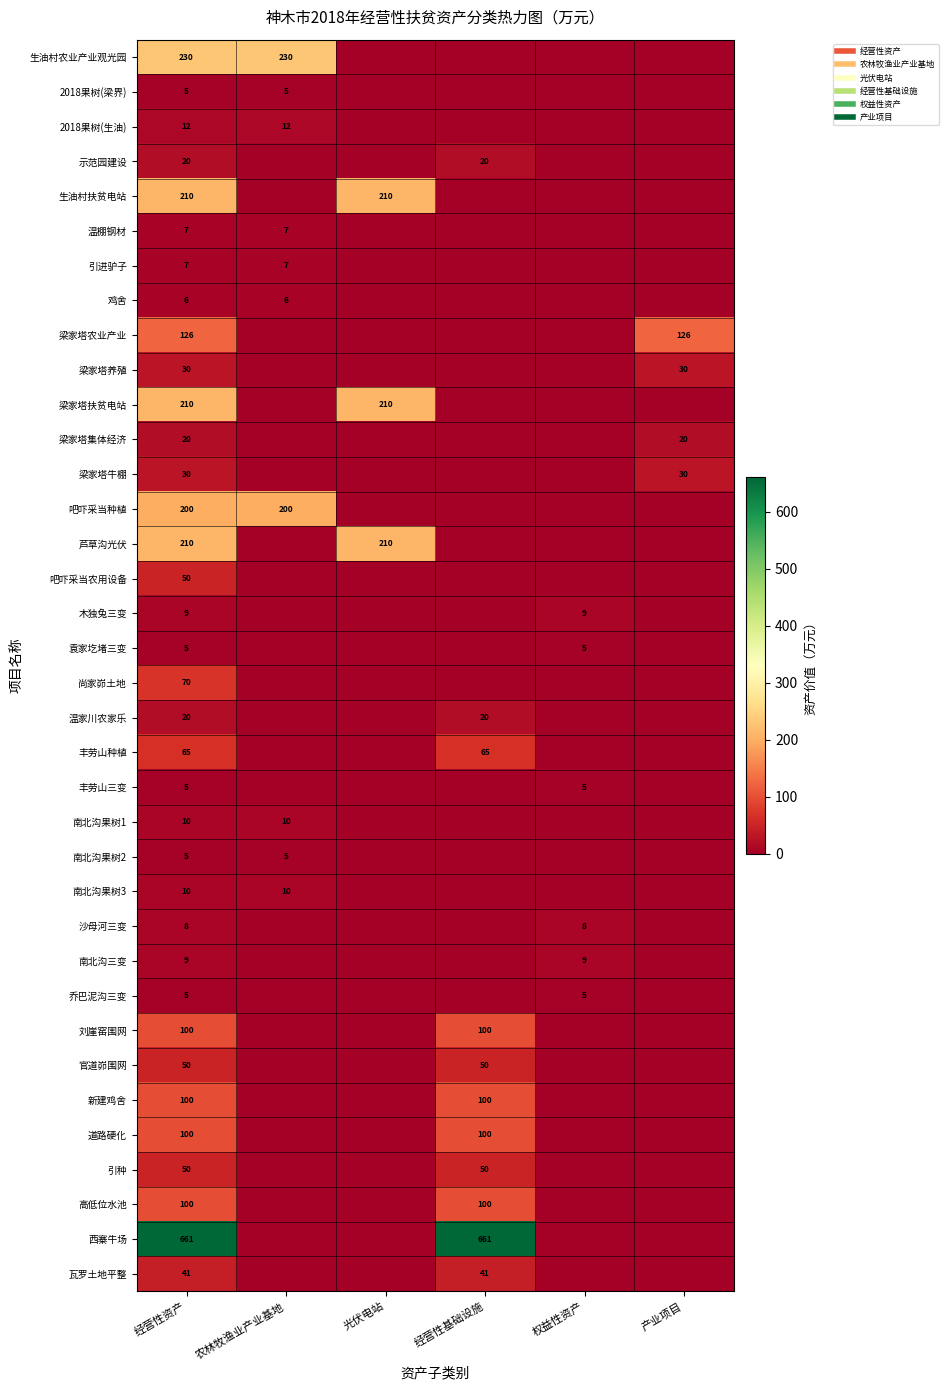

How many 木独兔三变 values are between 0 and 9?

6